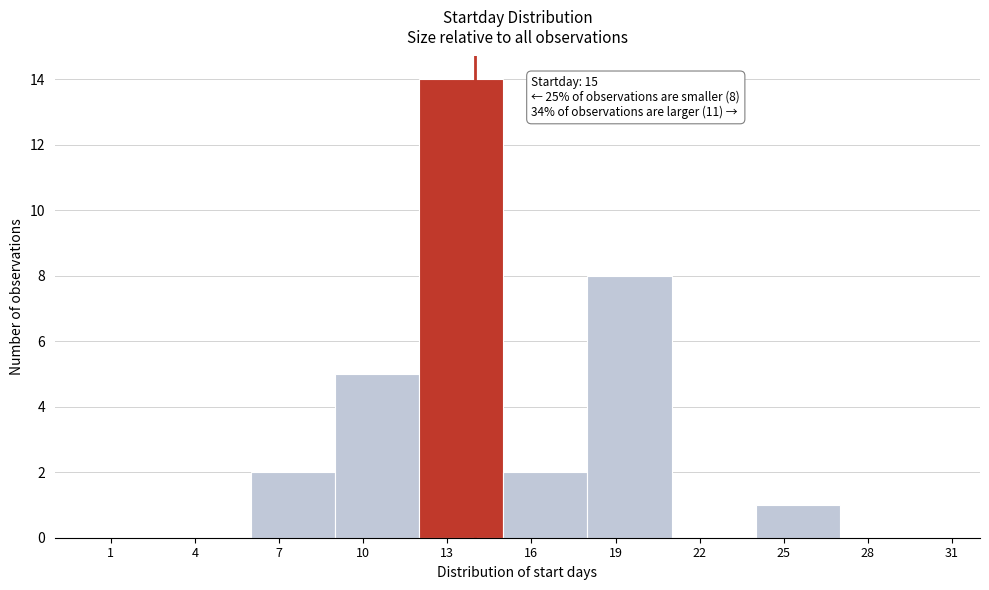

Reading left to right, list all the values displayed in this chart.

1=0	4=0	7=2	10=5	13=14	16=2	19=8	22=0	25=1	28=0	31=0